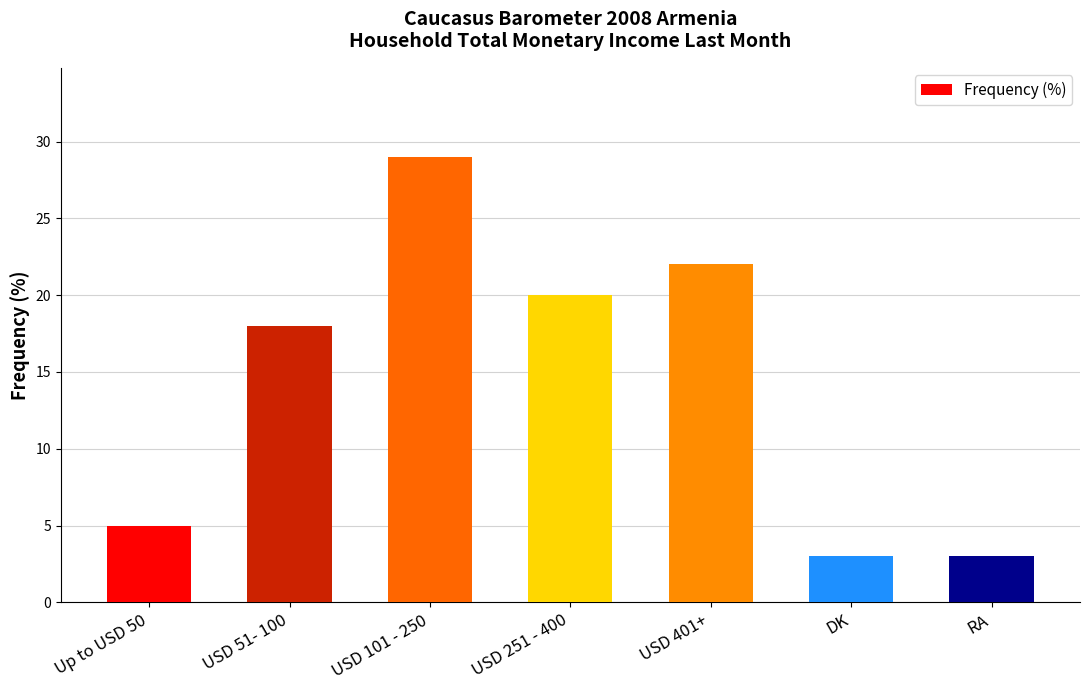

What is the sum of all values?

100